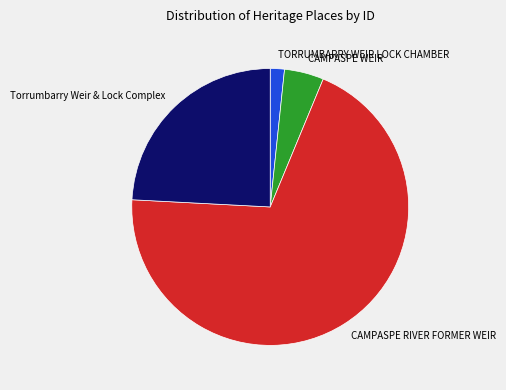

True or false: CAMPASPE WEIR accounts for 18% of the total.

False